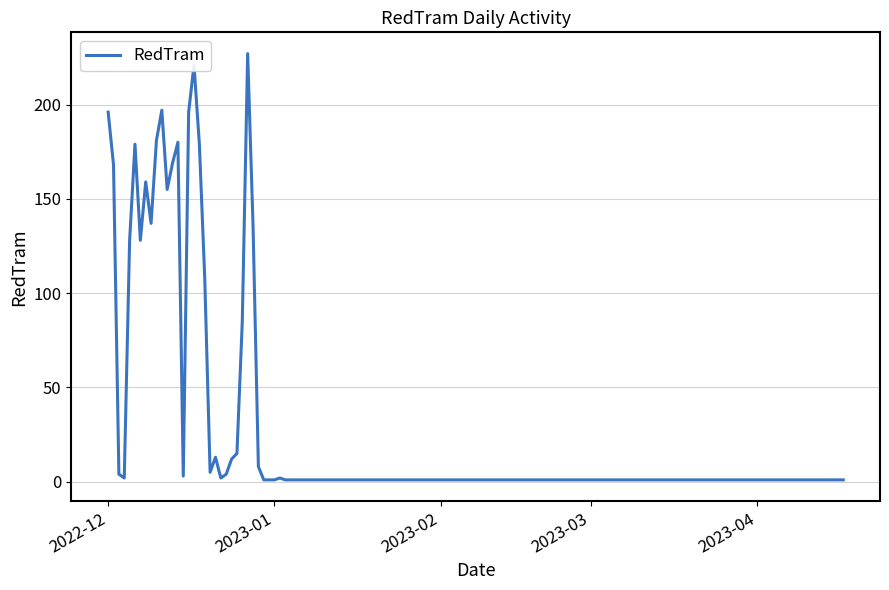

What is the greatest value displayed?

227